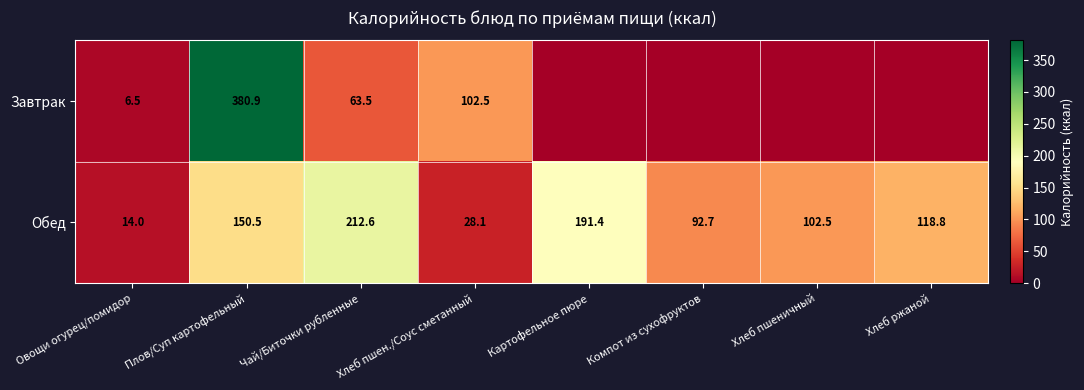

Is it true that Завтрак equals 102.5 at Хлеб пшен./Соус сметанный?

True